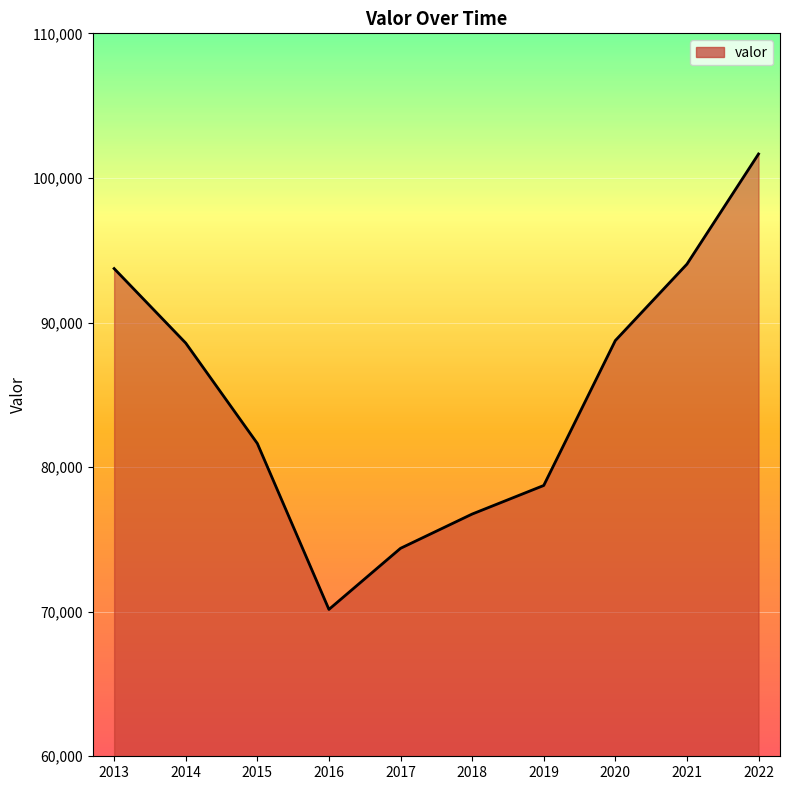

Which category has the lowest value across all series?

2016